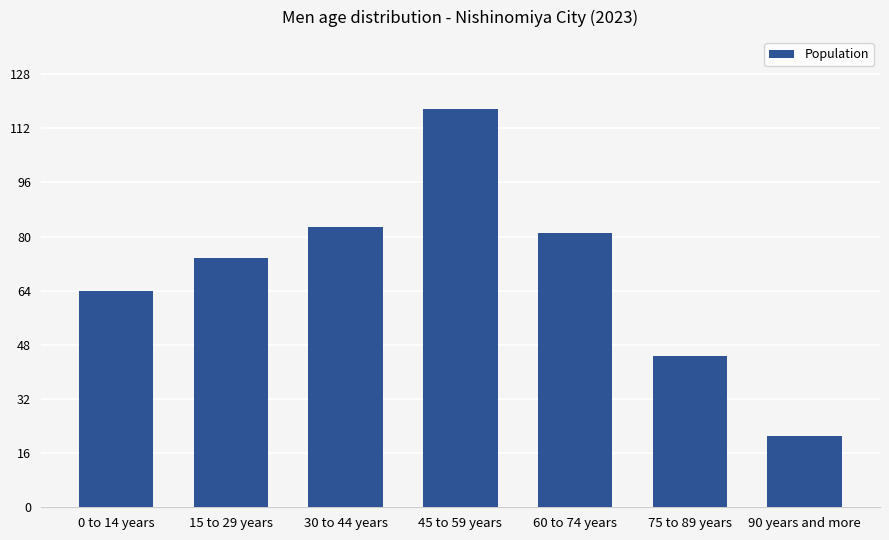

Reading right to left, transcribe all the data shown in this chart.

20977	44567	80938	117747	82905	73639	63875